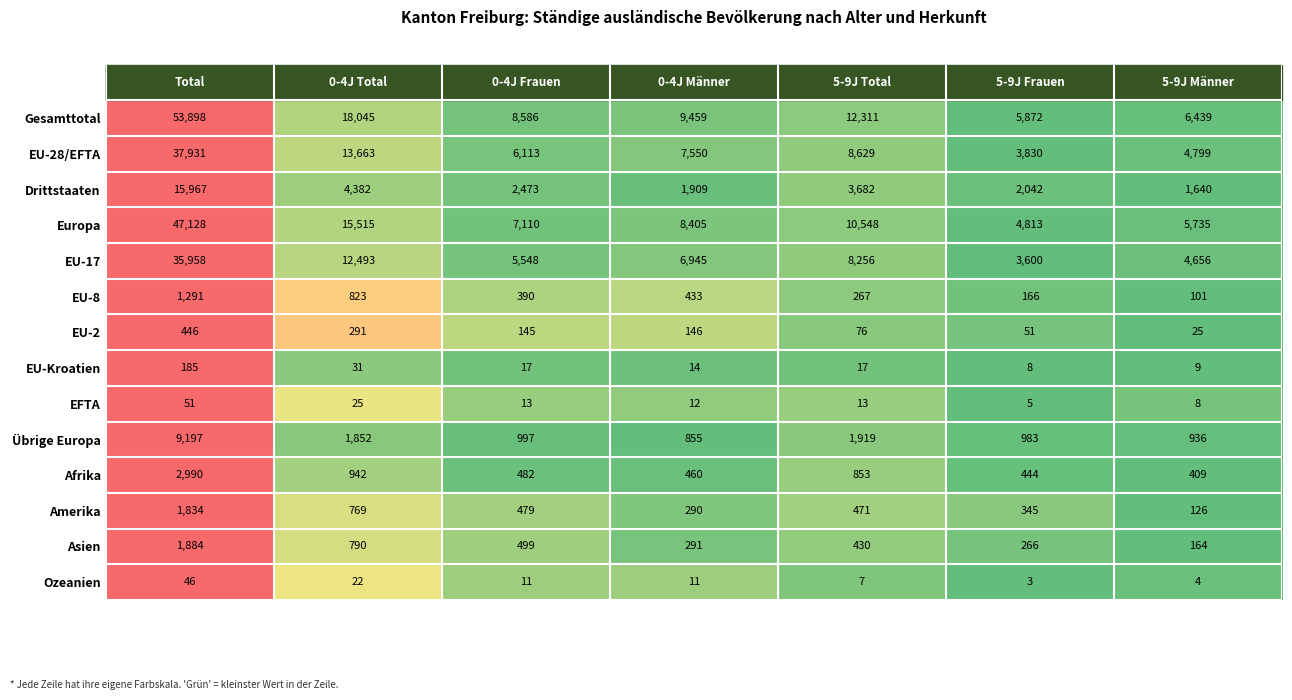

Where is EU-Kroatien nearest to the value 96?

0-4J Total